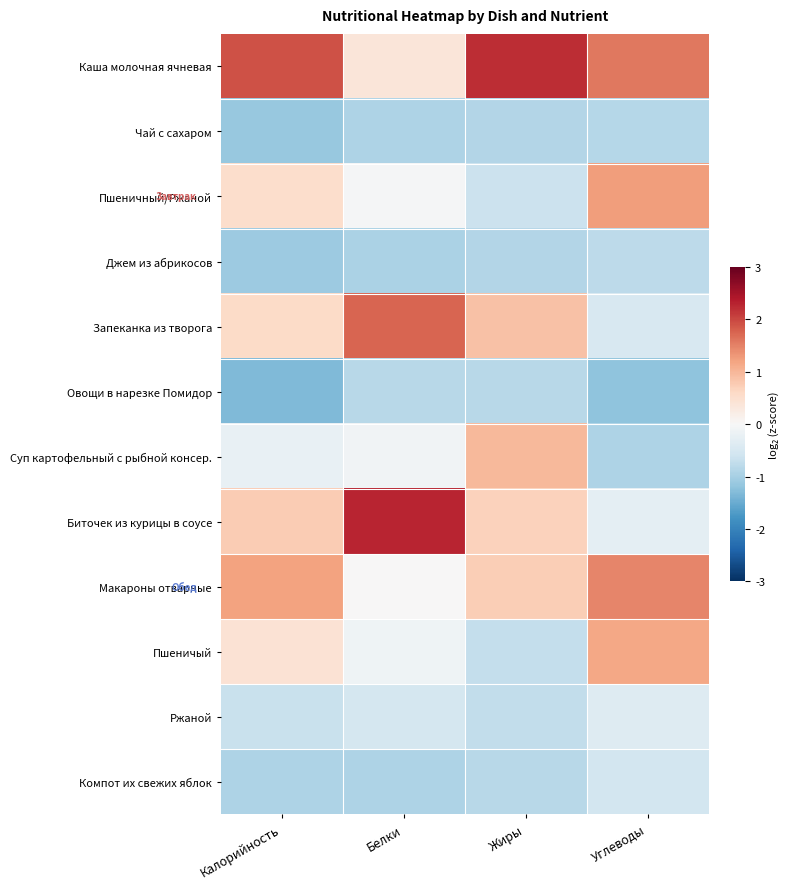

Count the number of data series in this chart.

12